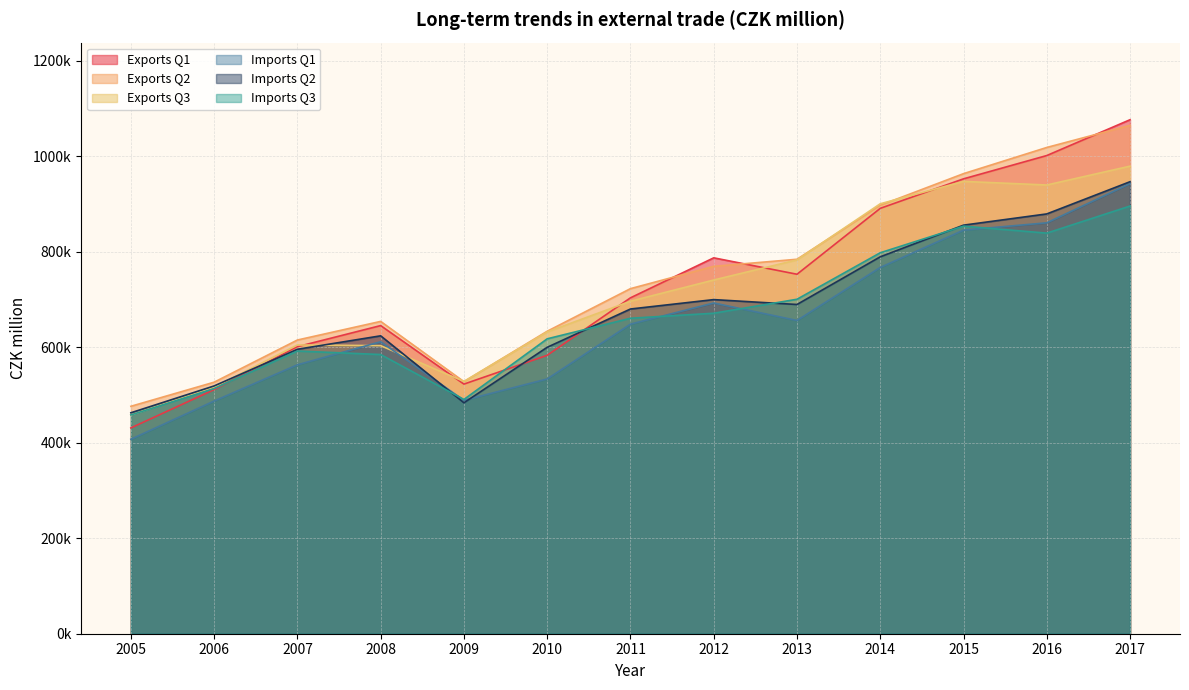

True or false: Exports Q2 and Imports Q1 cross at least once.

False